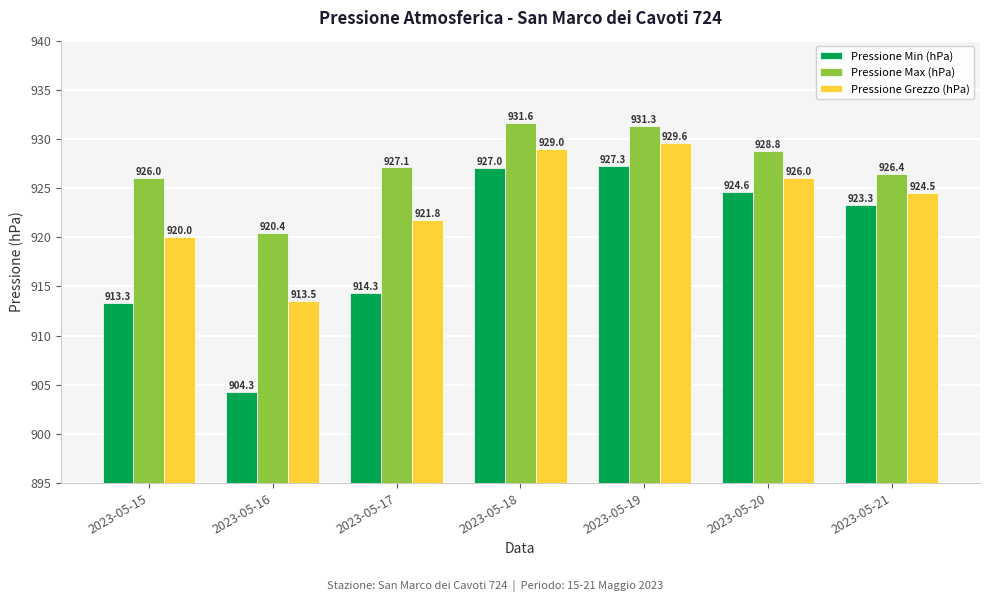

Reading right to left, extract all data points from this chart.

Pressione Min (hPa): 2023-05-21=923.3	2023-05-20=924.6	2023-05-19=927.3	2023-05-18=927.0	2023-05-17=914.3	2023-05-16=904.3	2023-05-15=913.3
Pressione Max (hPa): 2023-05-21=926.4	2023-05-20=928.8	2023-05-19=931.3	2023-05-18=931.6	2023-05-17=927.1	2023-05-16=920.4	2023-05-15=926.0
Pressione Grezzo (hPa): 2023-05-21=924.5	2023-05-20=926.0	2023-05-19=929.6	2023-05-18=929.0	2023-05-17=921.8	2023-05-16=913.5	2023-05-15=920.0